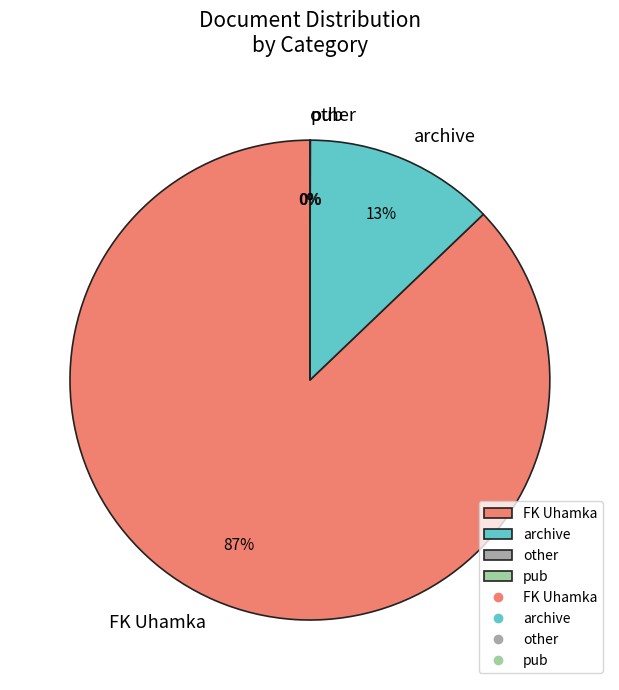

To the nearest percent, what is the difference between the largest and smallest slice percentages?

87%